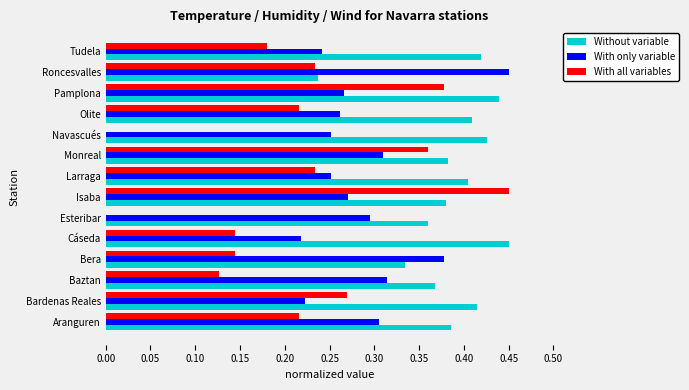

Is it true that With only variable equals 0.4 at Cáseda?

False